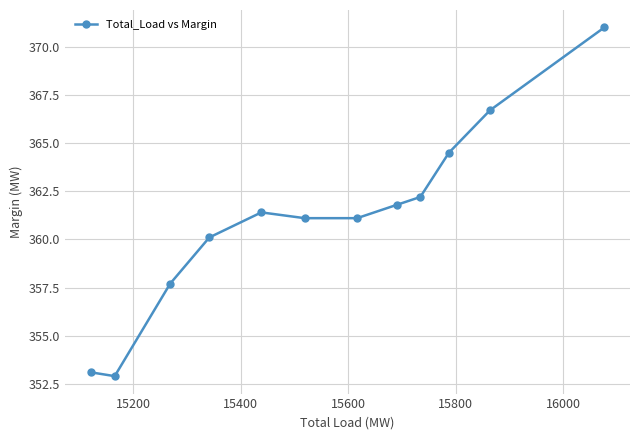

What is the greatest value displayed?

371.0